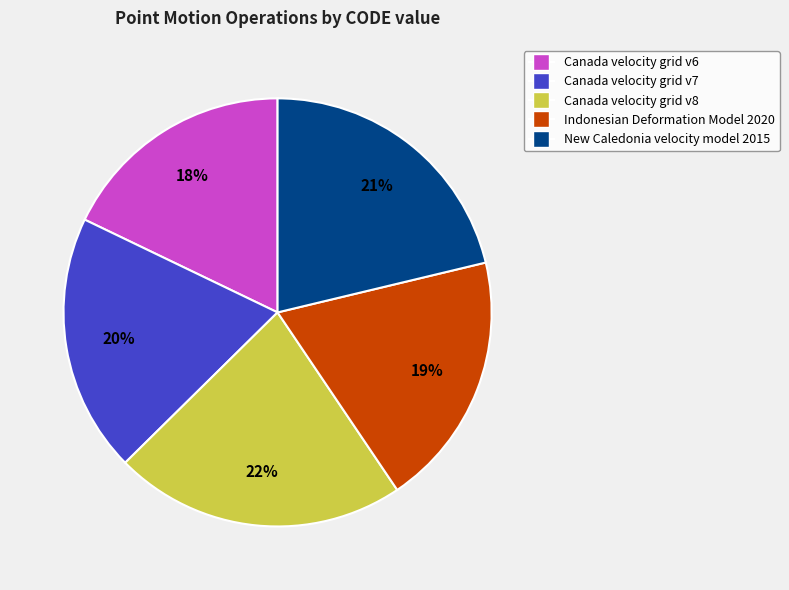

To the nearest percent, what is the difference between the Indonesian Deformation Model 2020 and Canada velocity grid v6 slice percentages?

1%